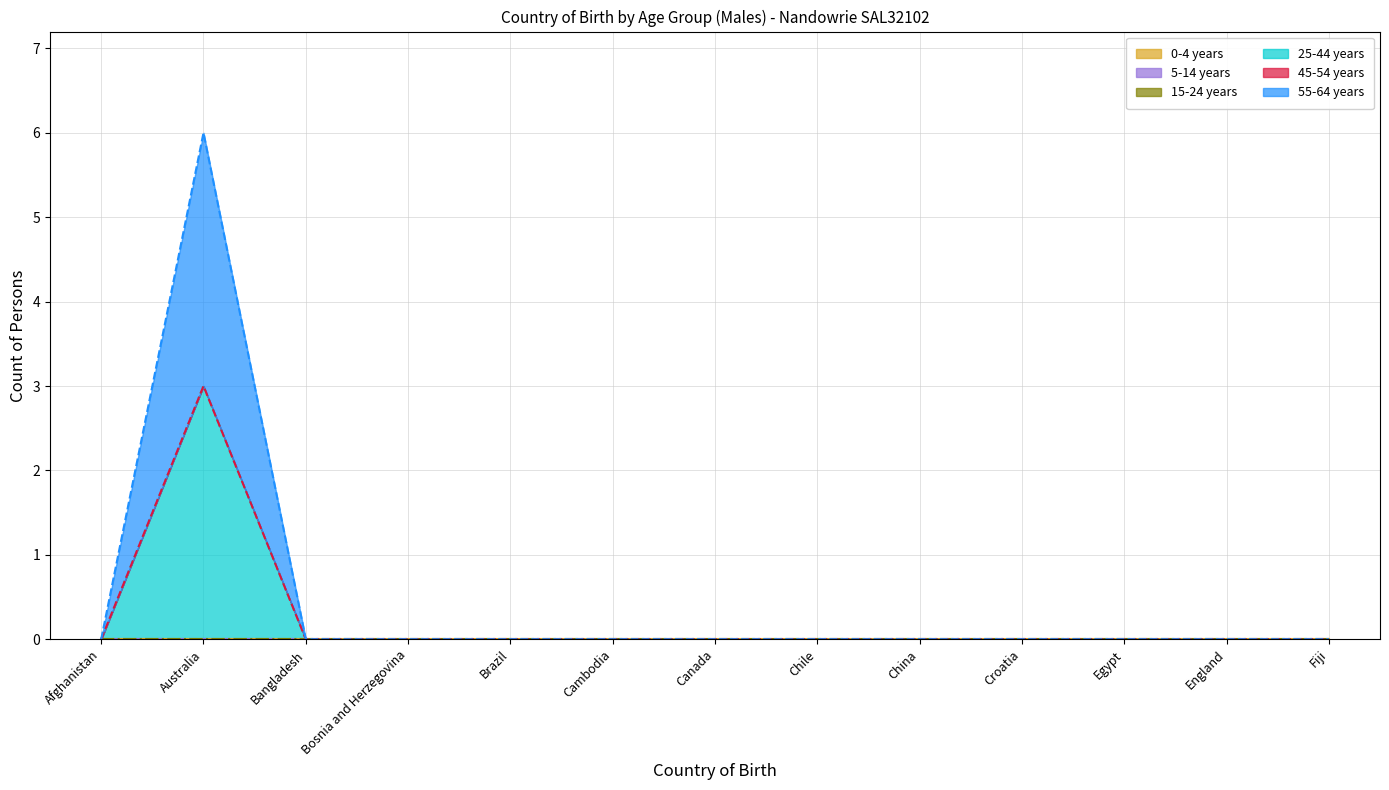

What is the label of the 8th point from the left?

Chile